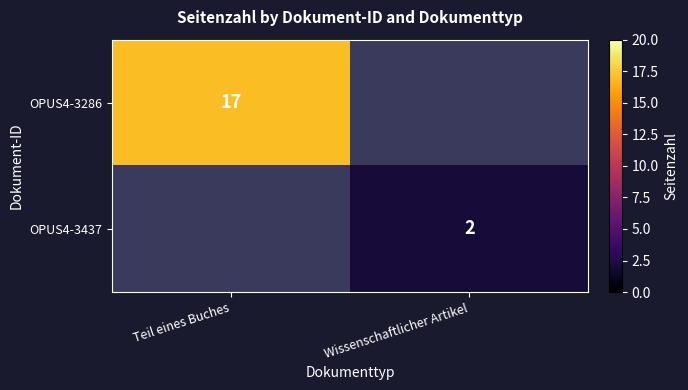

Is it true that OPUS4-3437 equals 1 at Wissenschaftlicher Artikel?

False